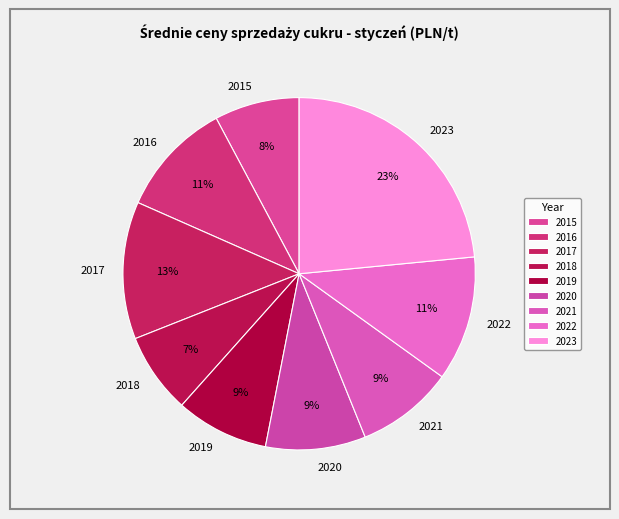

How many segments does this pie chart have?

9